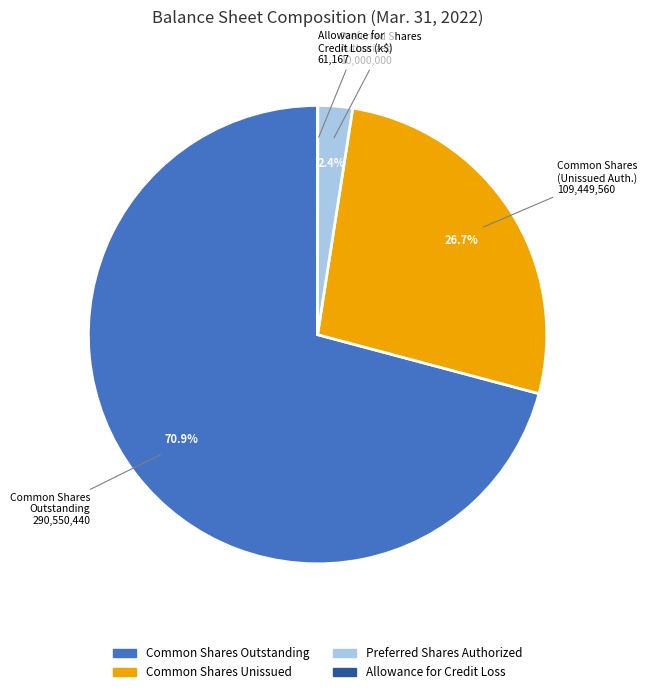

Is there any slice that represents more than half of the pie?

Yes